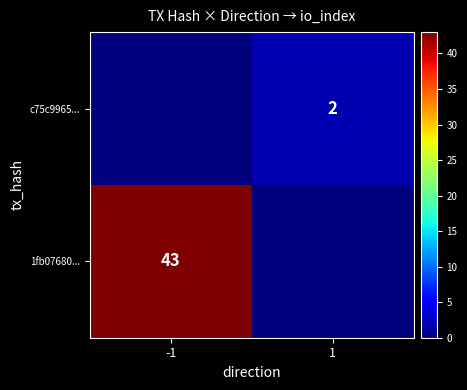

At which category does the chart reach its peak across all series?

-1